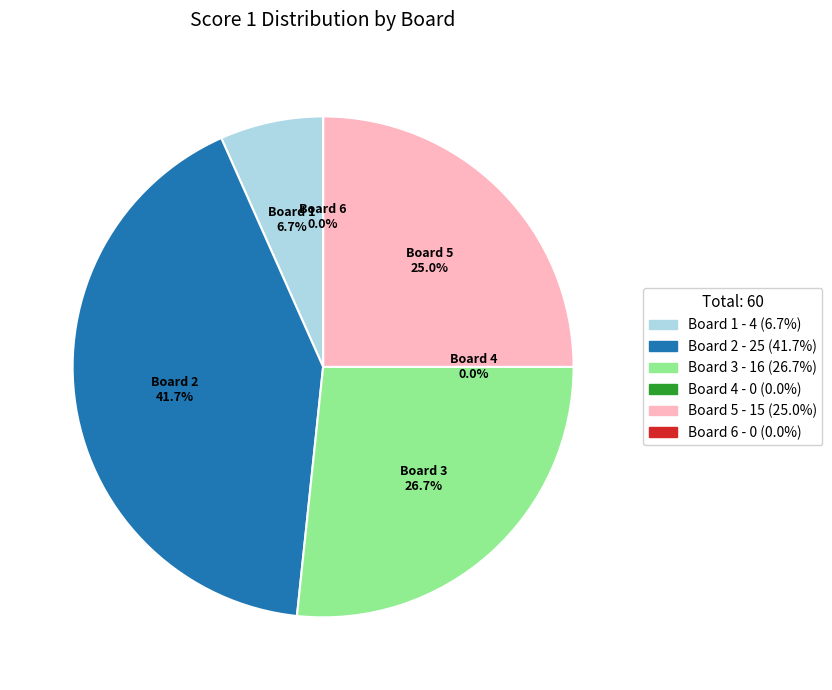

Does 4 represent more than half of the total?

No